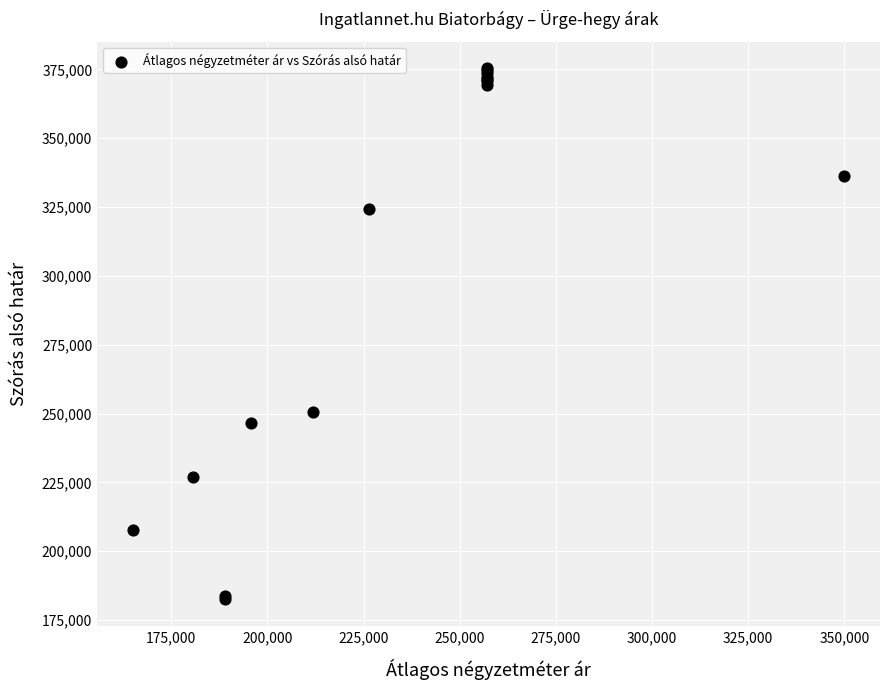

What Y value in the scatter plot is closest to 278950?

250514